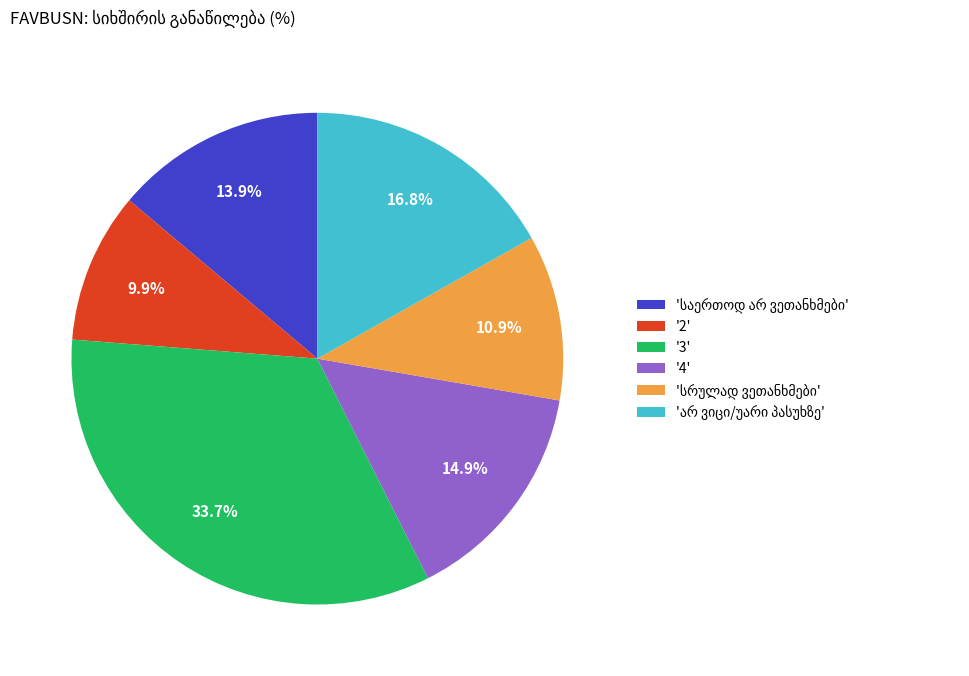

What portion of the pie excludes '3'?

66.3%